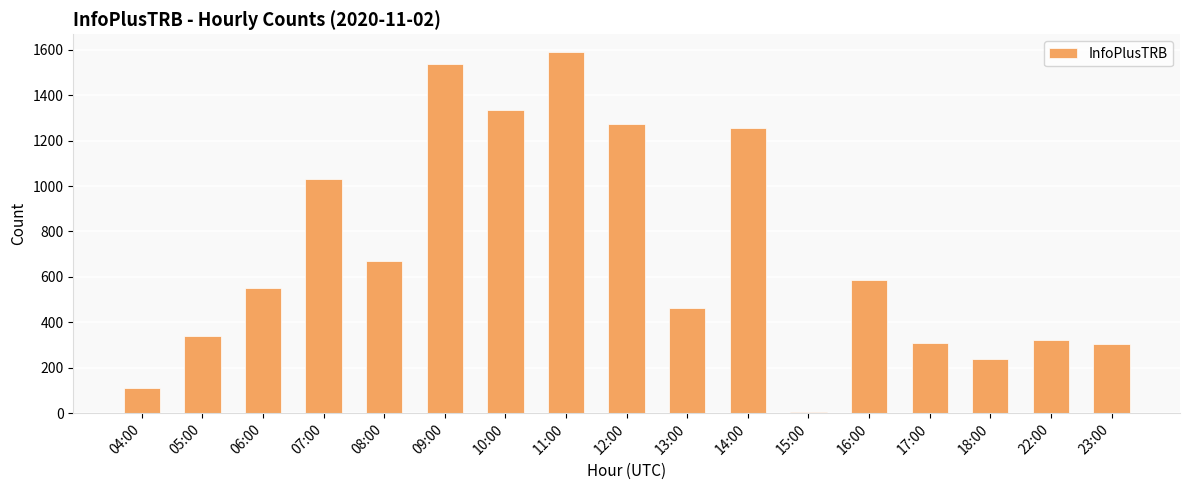

What is the sum of all values?

11923